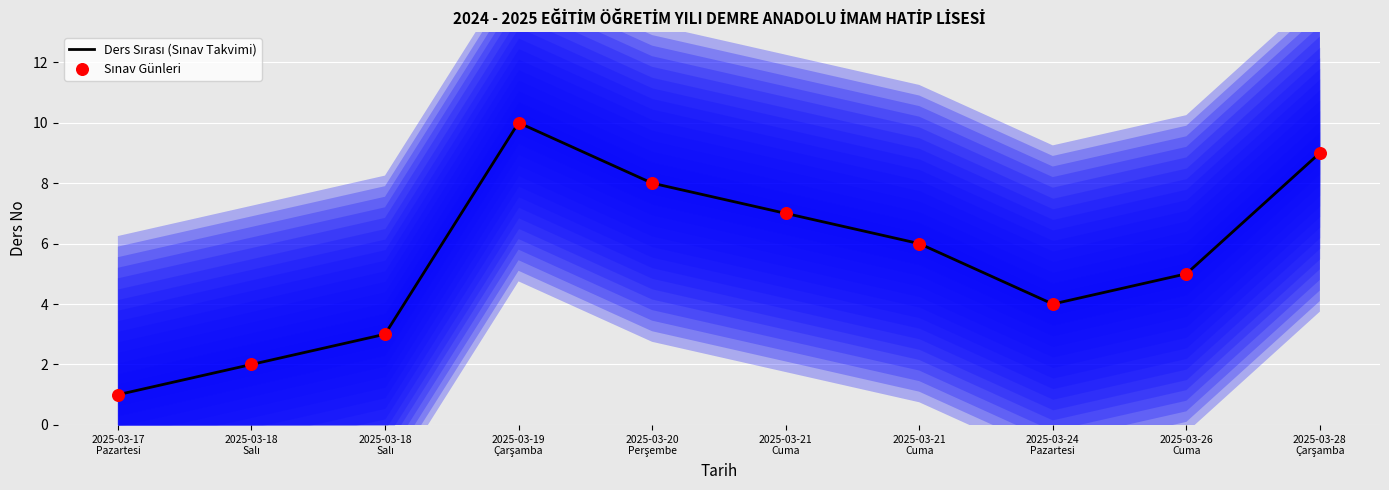

Which series has the widest spread of Y values?

Ders Sırası (Sınav Takvimi)